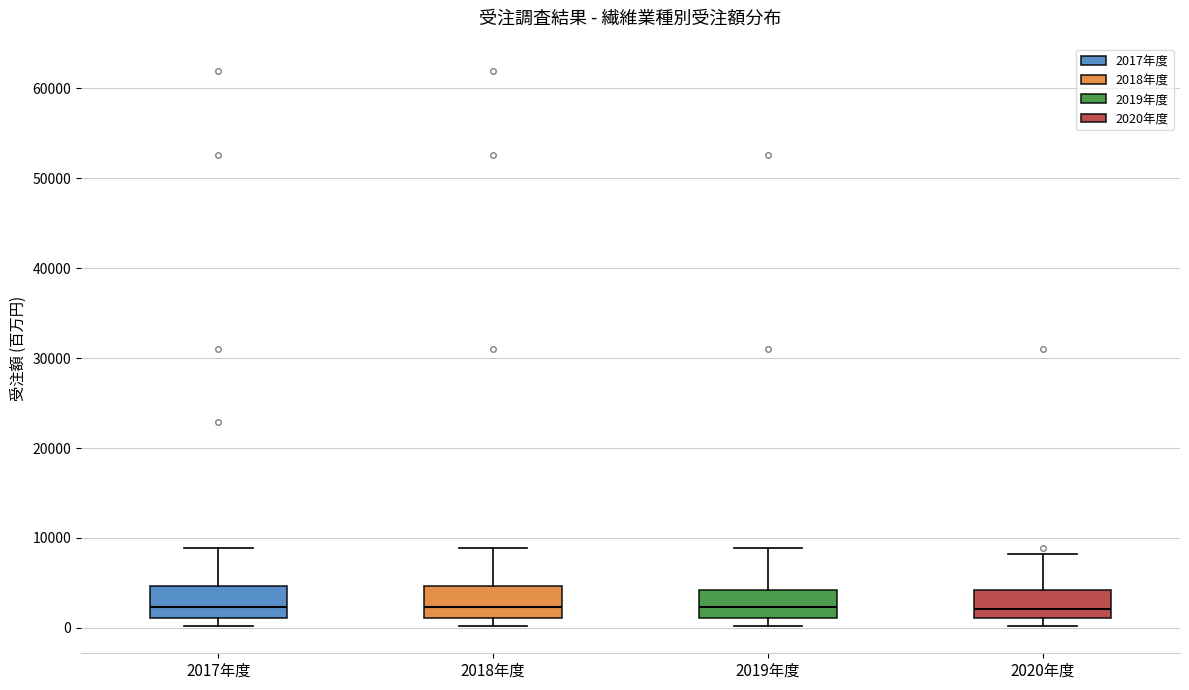

Reading left to right, read every box against the y-axis: the position of its median line, the range the box covers, and the ends of its whiskers. The values are not printed on the chart, so give them approximately, as read against the axis.

2017年度: median 2000, box 1000 to 5000, whiskers 0 to 9000
2018年度: median 2000, box 1000 to 5000, whiskers 0 to 9000
2019年度: median 2000, box 1000 to 4000, whiskers 0 to 9000
2020年度: median 2000, box 1000 to 4000, whiskers 0 to 8000